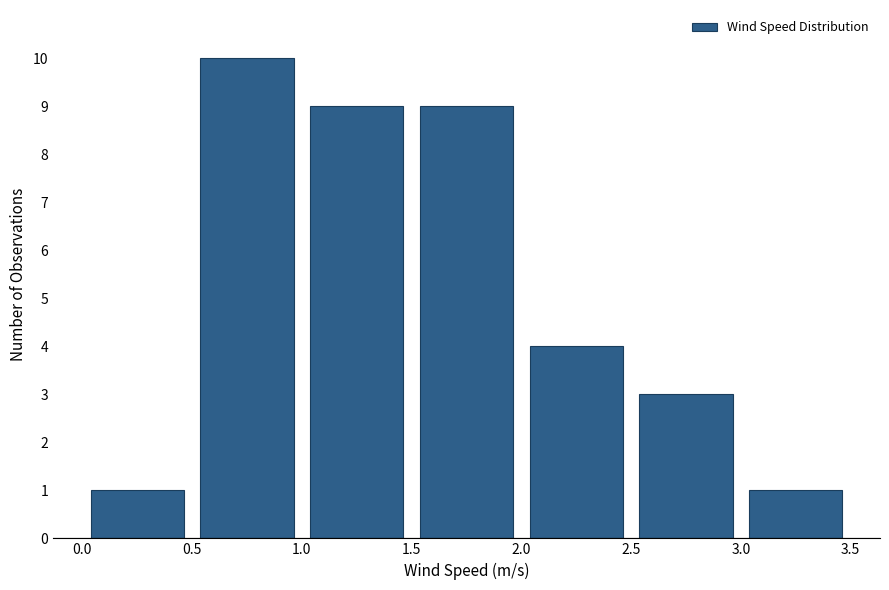

Reading left to right, list every bar in this chart as the range it spans on the x-axis followed by its height. The values are not printed on the chart, so give them approximately, as read against the axis.

0.0 to 0.5: 1
0.5 to 1.0: 10
1.0 to 1.5: 9
1.5 to 2.0: 9
2.0 to 2.5: 4
2.5 to 3.0: 3
3.0 to 3.5: 1